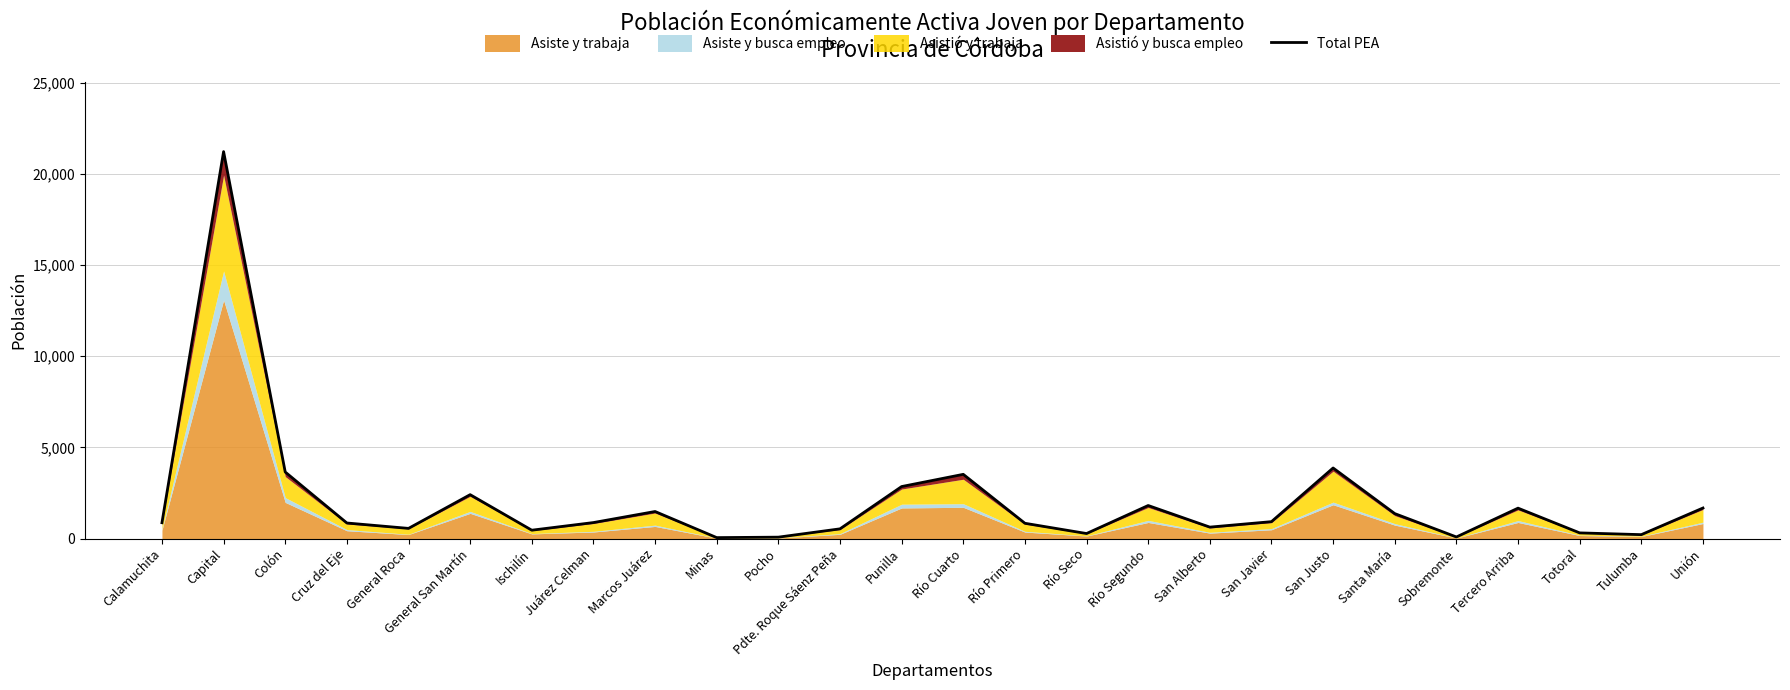

Rank the categories by value from lowest to highest.

Minas, Pocho, Sobremonte, Tulumba, Río Seco, Totoral, Ischilín, Pdte. Roque Sáenz Peña, General Roca, San Alberto, Río Primero, Cruz del Eje, Calamuchita, Juárez Celman, San Javier, Santa María, Marcos Juárez, Tercero Arriba, Unión, Río Segundo, General San Martín, Punilla, Río Cuarto, Colón, San Justo, Capital